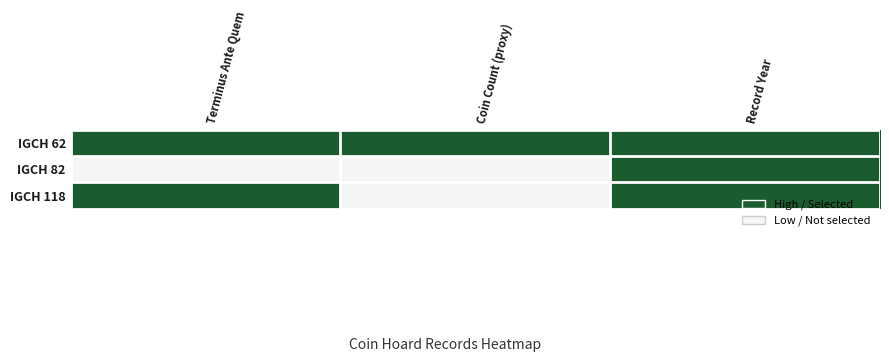

At how many categories does at least one series exceed 0?

3